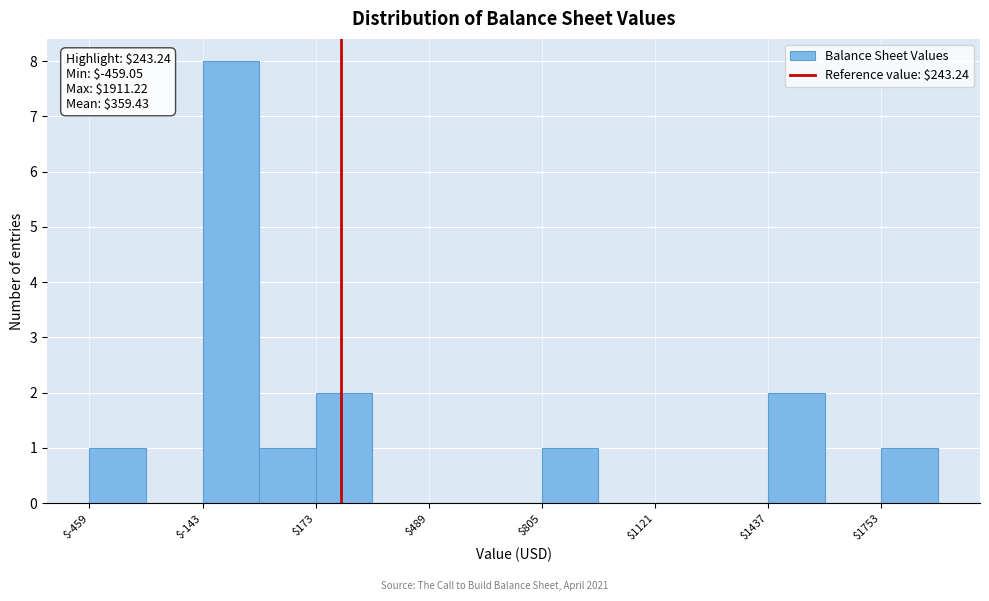

Around what value on the x-axis is the tallest bar? Give the approximate position of its centre, as read against the axis.

-50